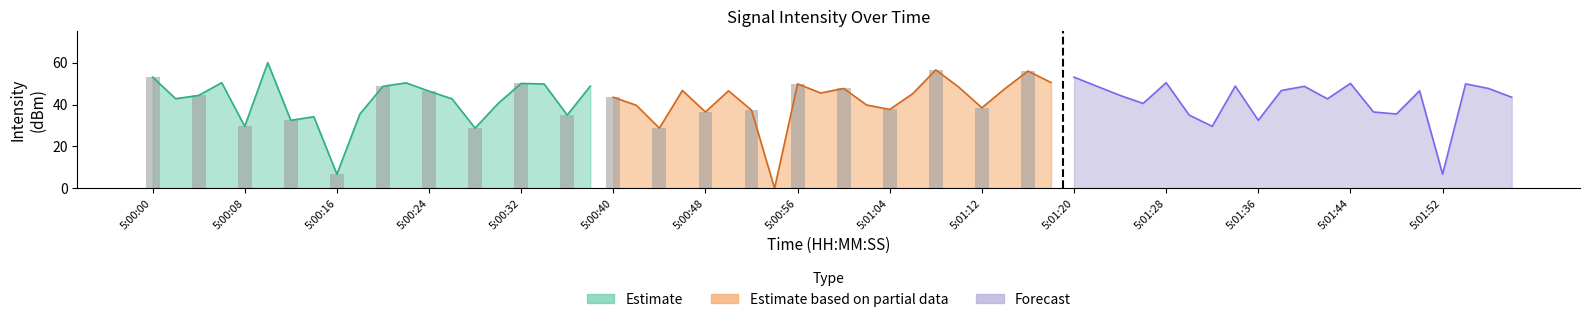

Rank the series by their average value, from highest to lowest.

Estimate based on partial data, Forecast, Estimate